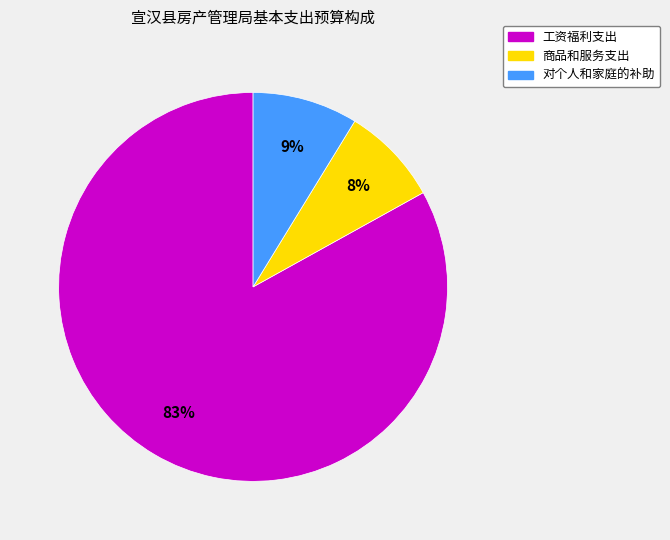

Which category has the biggest portion of the pie?

工资福利支出